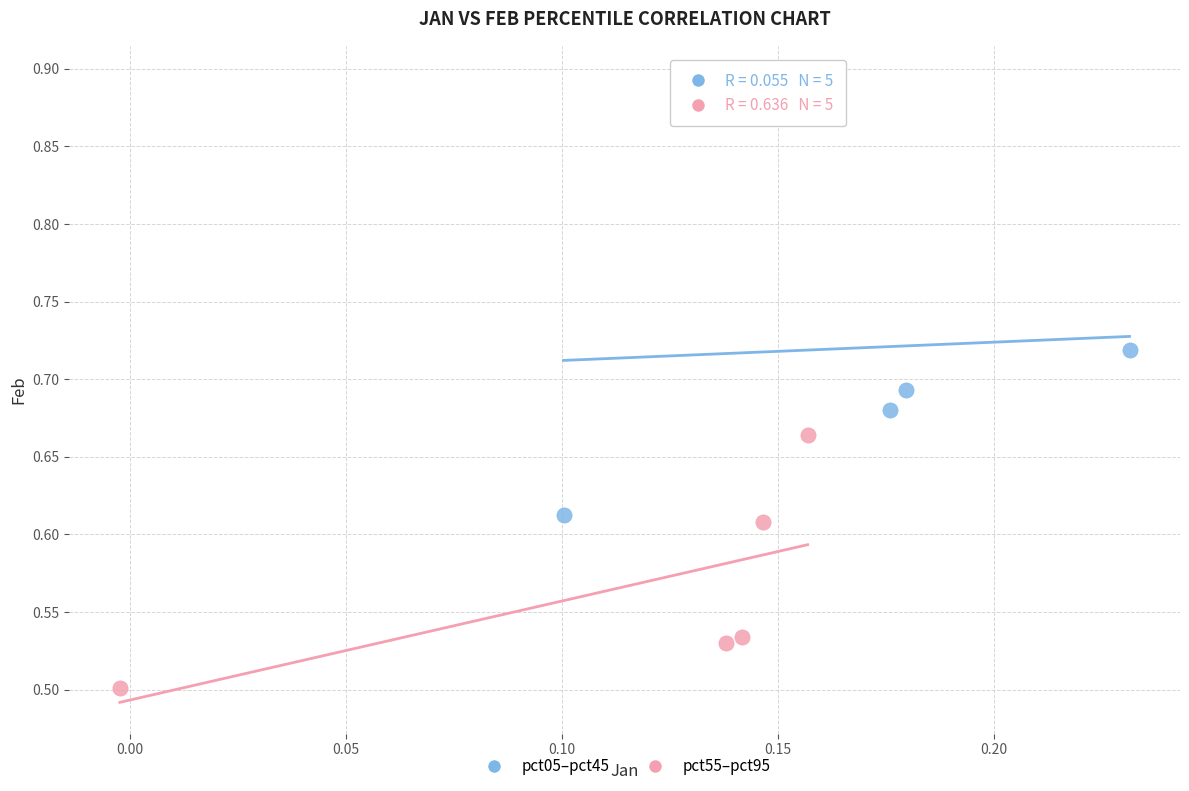

Which series reaches the maximum Y coordinate?

pct05–pct45